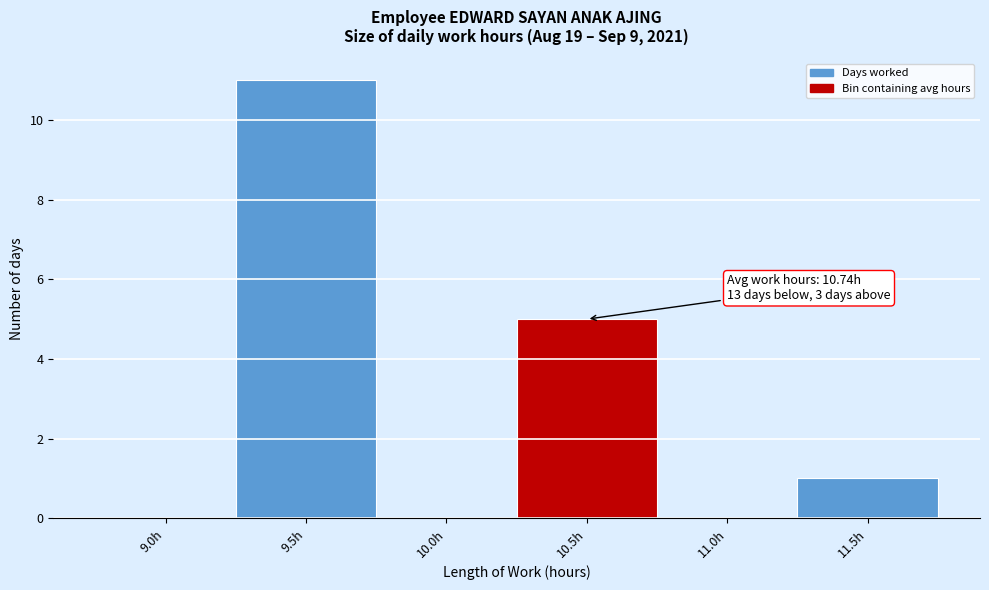

Reading left to right, list all the values displayed in this chart.

9.0h=0	9.5h=11	10.0h=0	10.5h=5	11.0h=0	11.5h=1